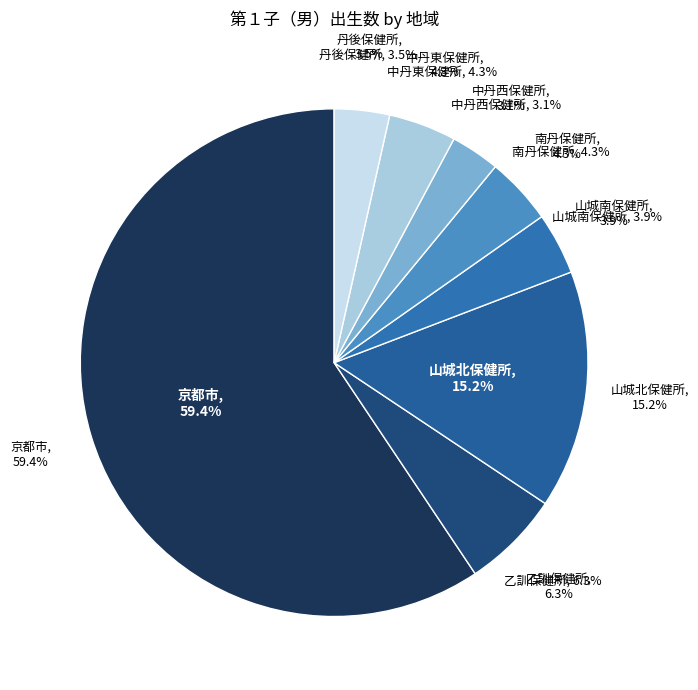

Which category accounts for the majority?

京都市